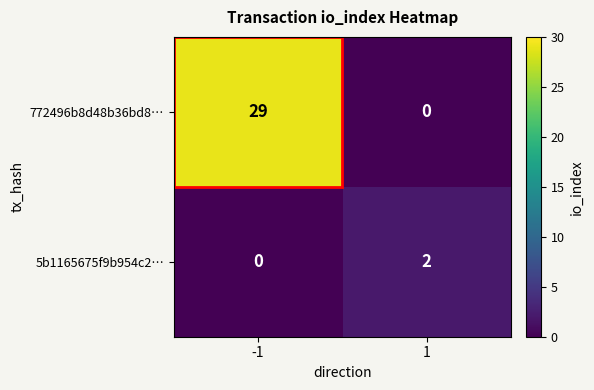

What is the maximum value shown in the chart?

29